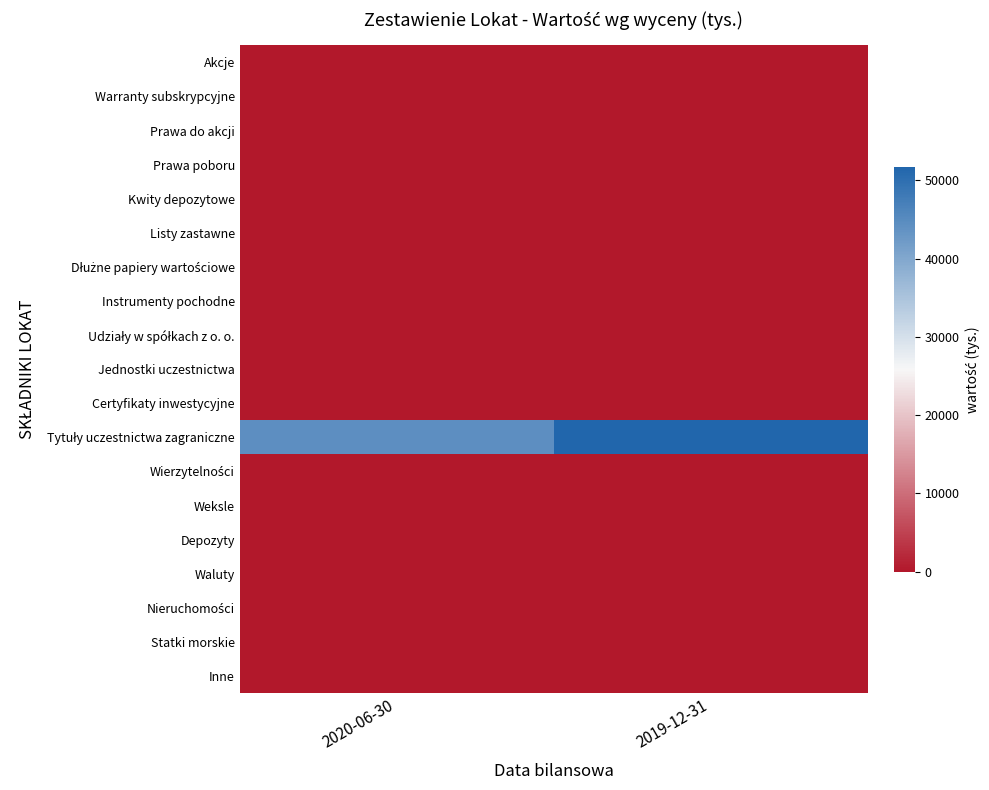

Rank the series at 2019-12-31 from lowest to highest value.

Akcje, Warranty subskrypcyjne, Prawa do akcji, Prawa poboru, Kwity depozytowe, Listy zastawne, Dłużne papiery wartościowe, Instrumenty pochodne, Udziały w spółkach z o. o., Jednostki uczestnictwa, Certyfikaty inwestycyjne, Wierzytelności, Weksle, Depozyty, Waluty, Nieruchomości, Statki morskie, Inne, Tytuły uczestnictwa zagraniczne